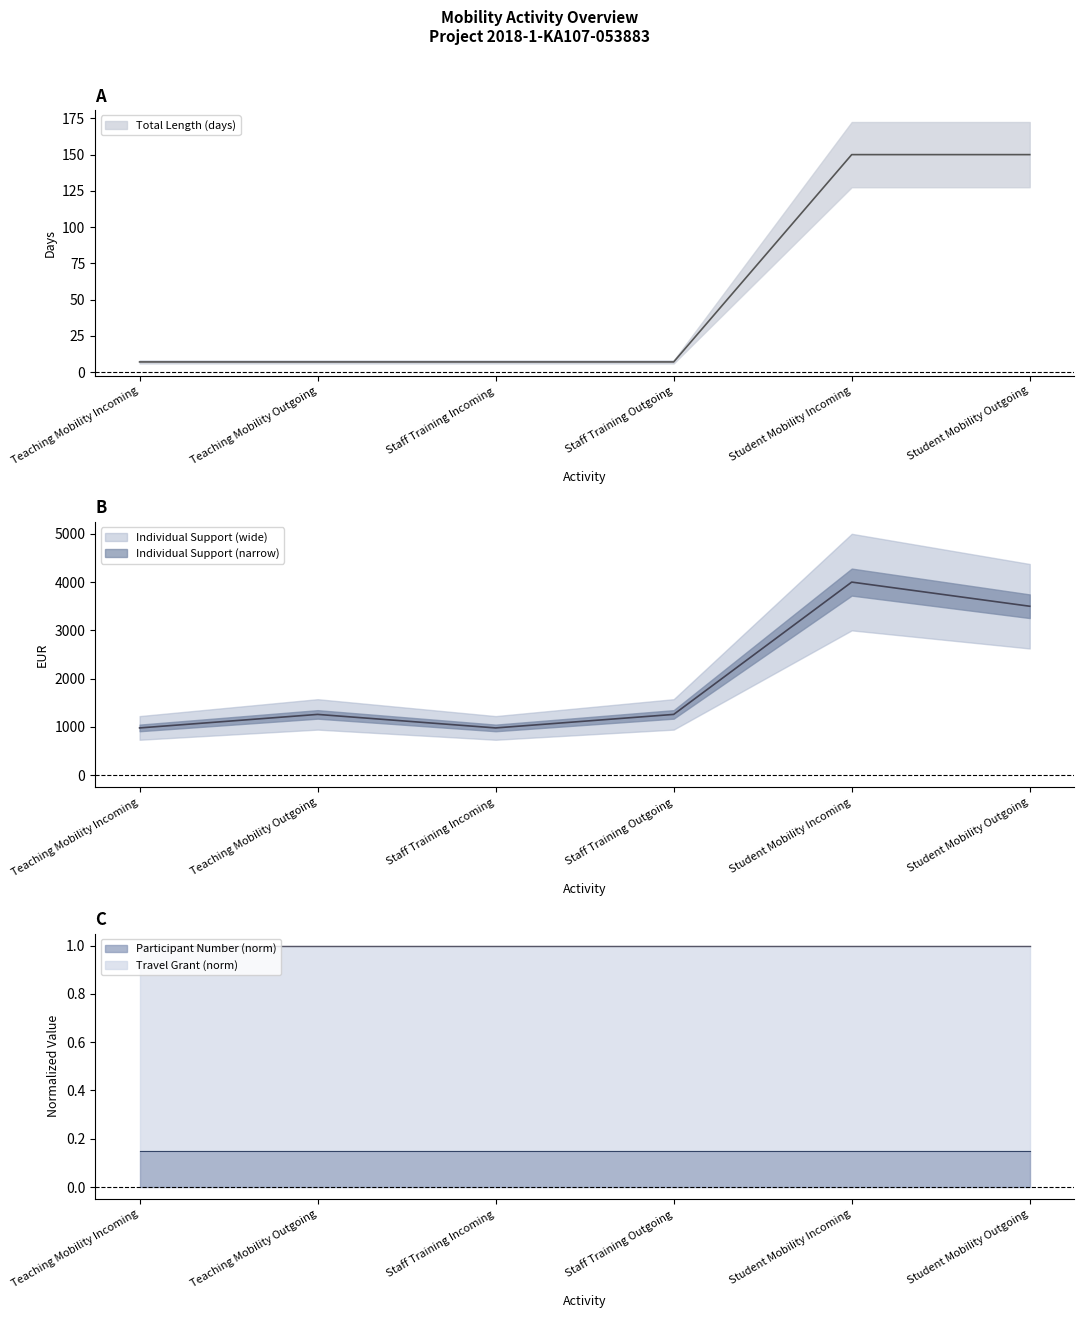

How many lines are shown in the chart?

2